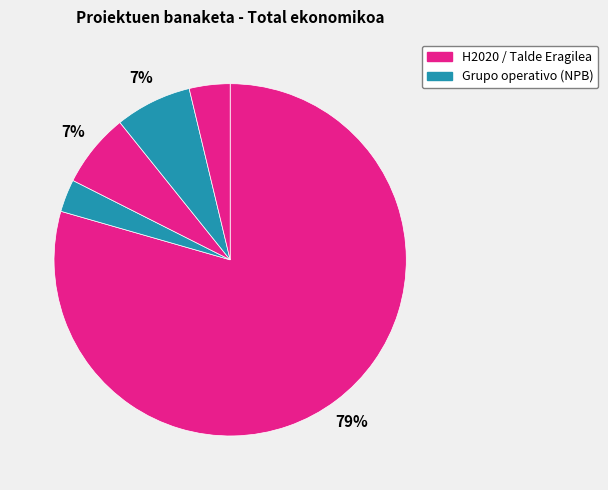

How many slices are in this pie chart?

5